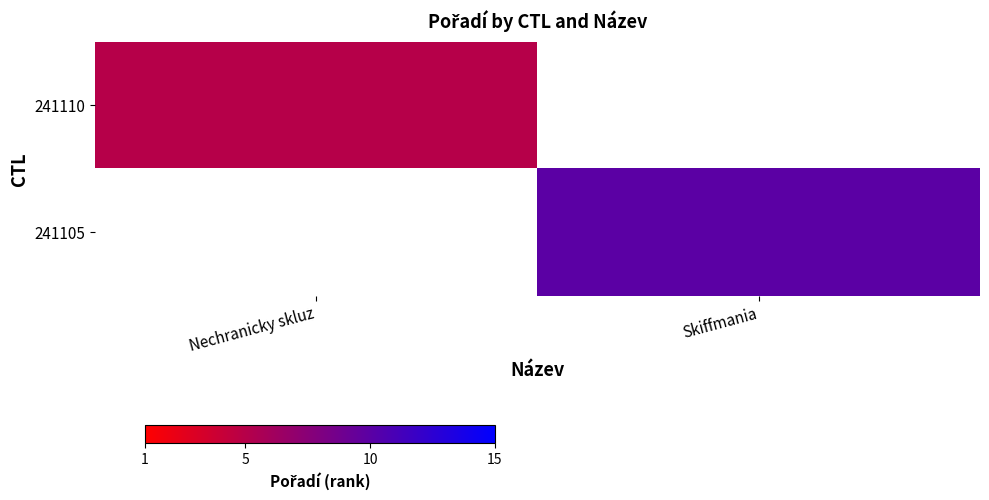

Which label corresponds to the largest value in the chart?

Skiffmania